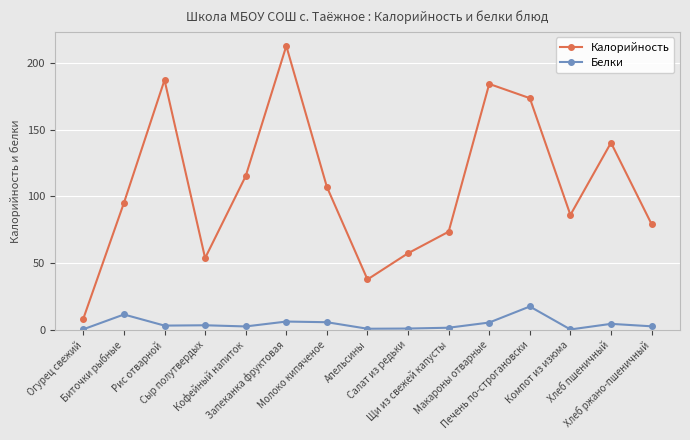

What are all the series names shown in the legend?

Калорийность, Белки